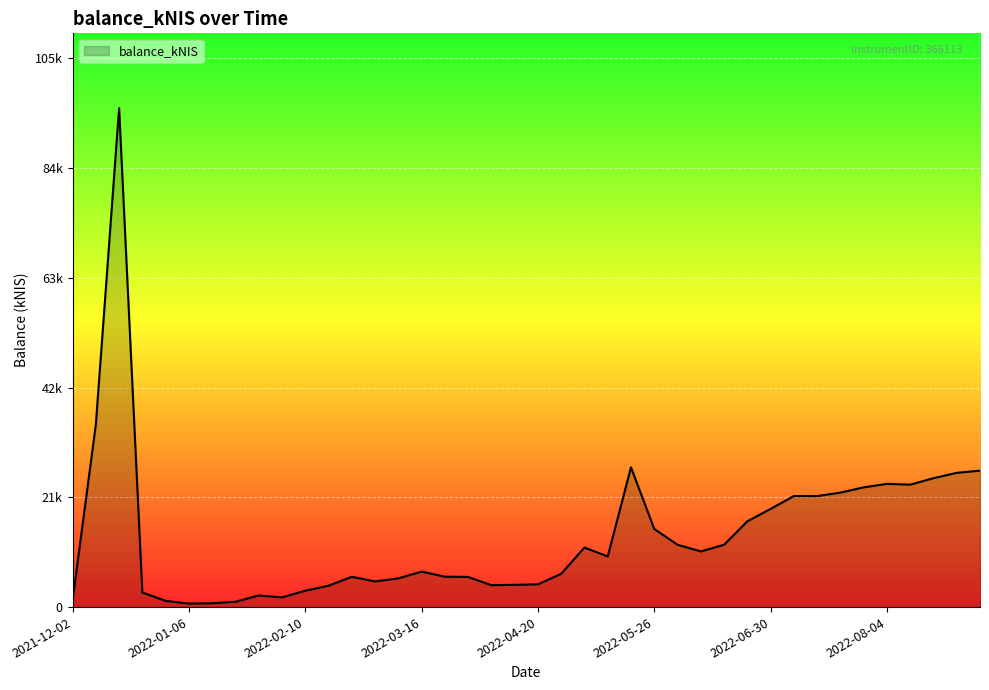

Does the chart display data point markers on the line(s)?

No